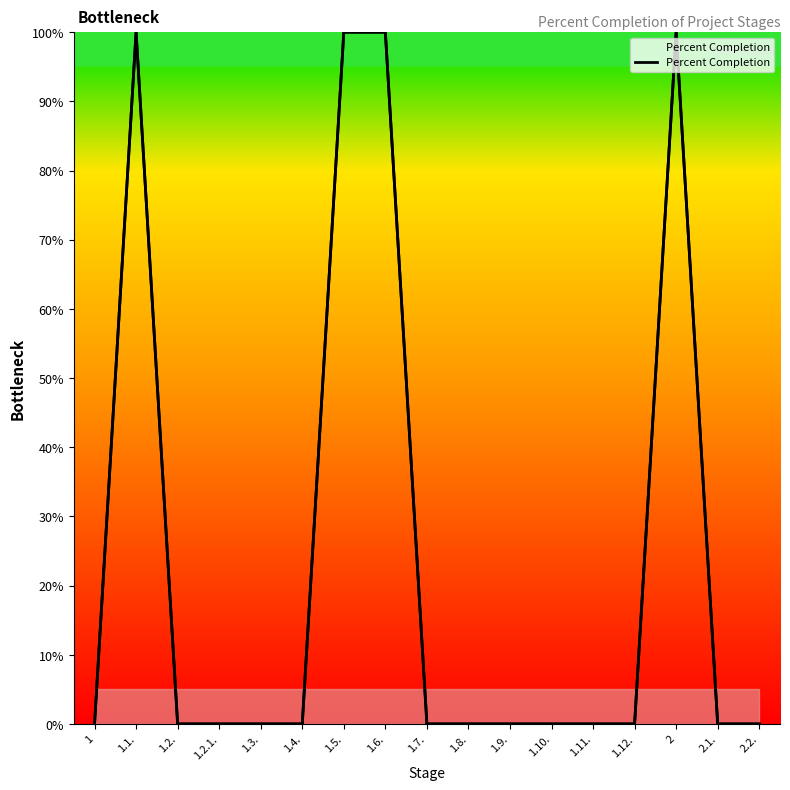

True or false: there are more than 2 points higher than both neighbors.

False